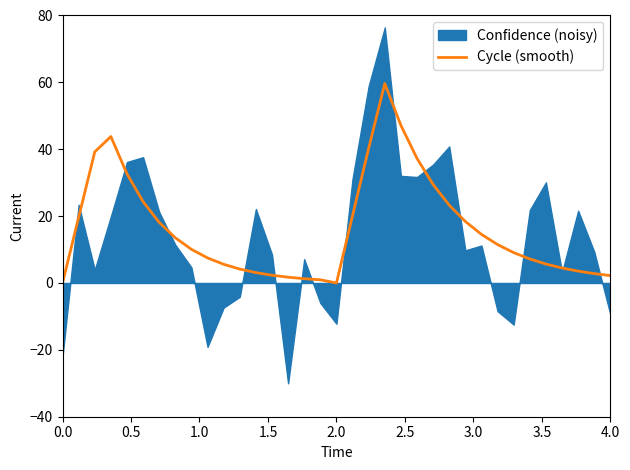

The value of Cycle (smooth) at 2.0 is 0.0. True or false?

True